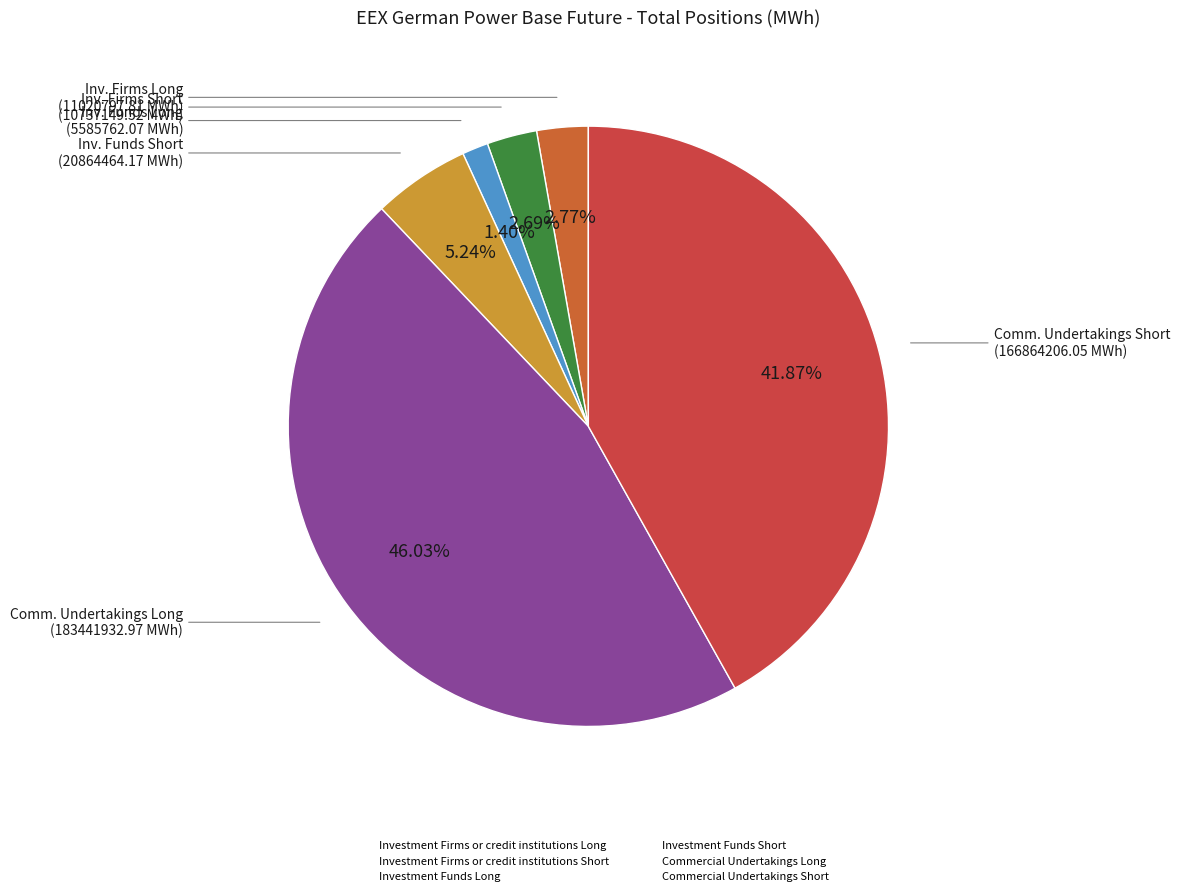

To the nearest percent, what is the average slice percentage?

17%